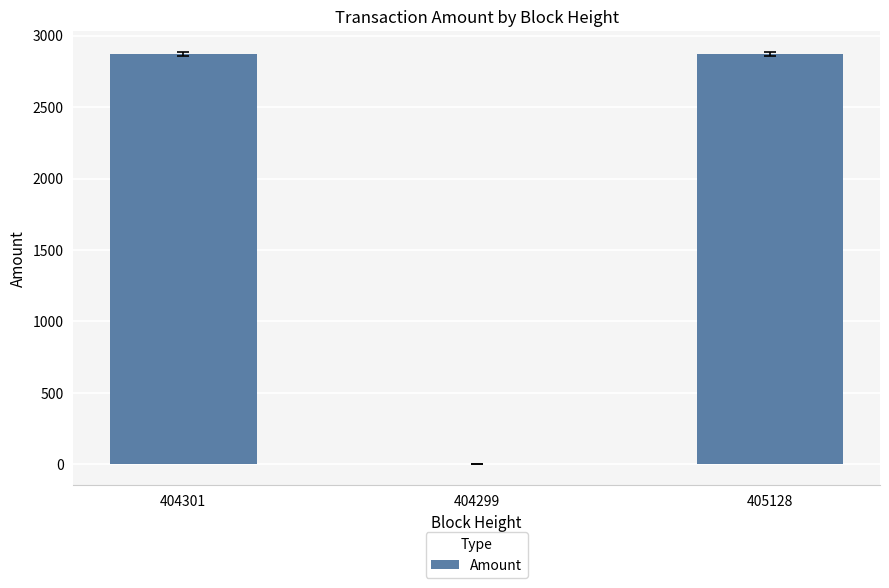

What is the ratio of the value at 404301 to the value at 405128?

1.0